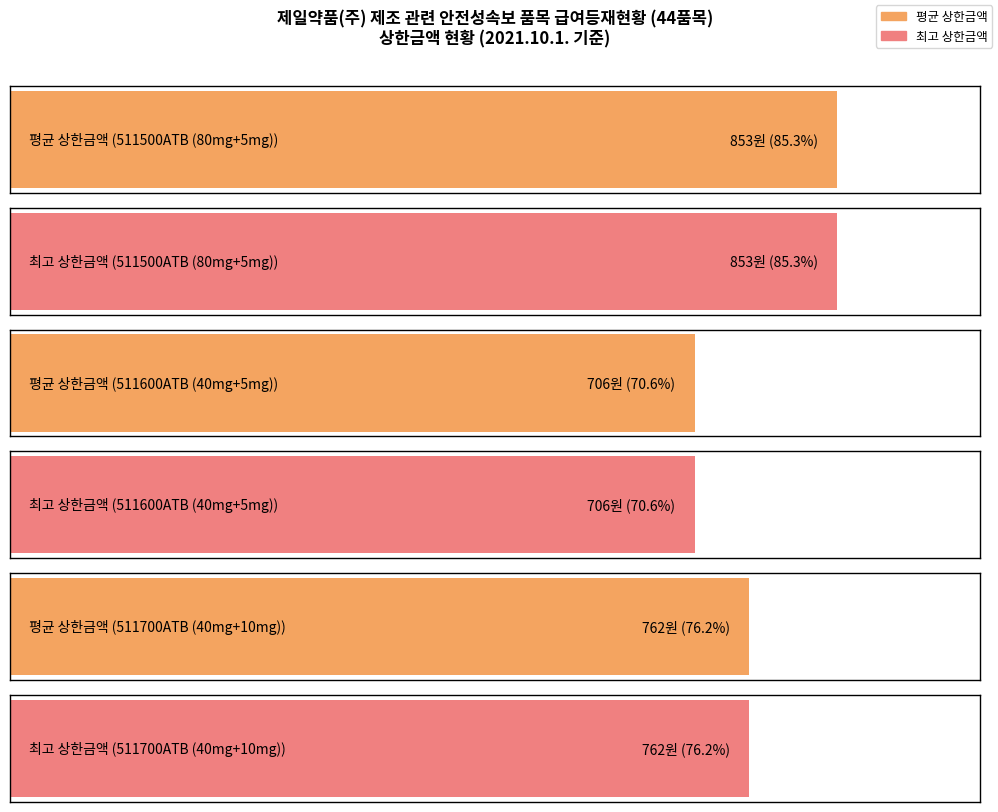

The 상한금액 series shows 1259 at 텔미사핀정80/5. True or false?

False